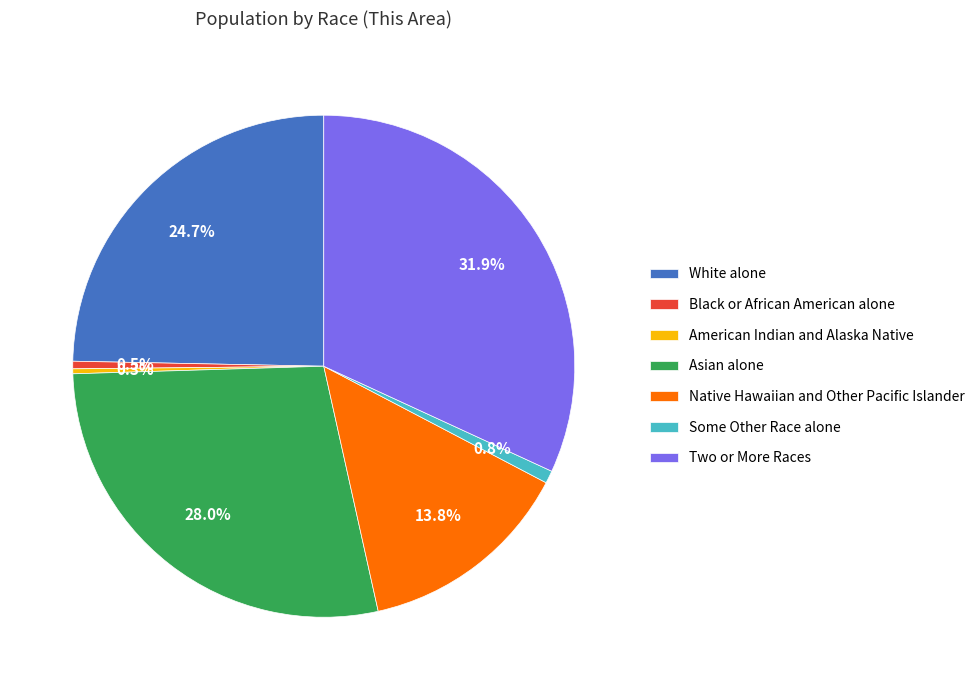

Is there any slice that represents more than half of the pie?

No